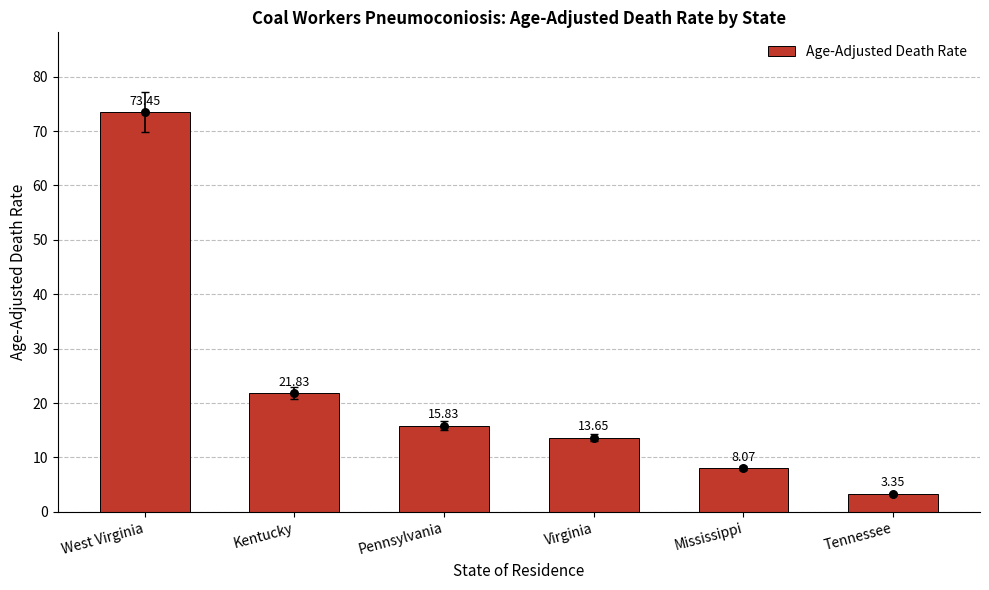

What is the ratio of the value at Pennsylvania to the value at Virginia?

1.2